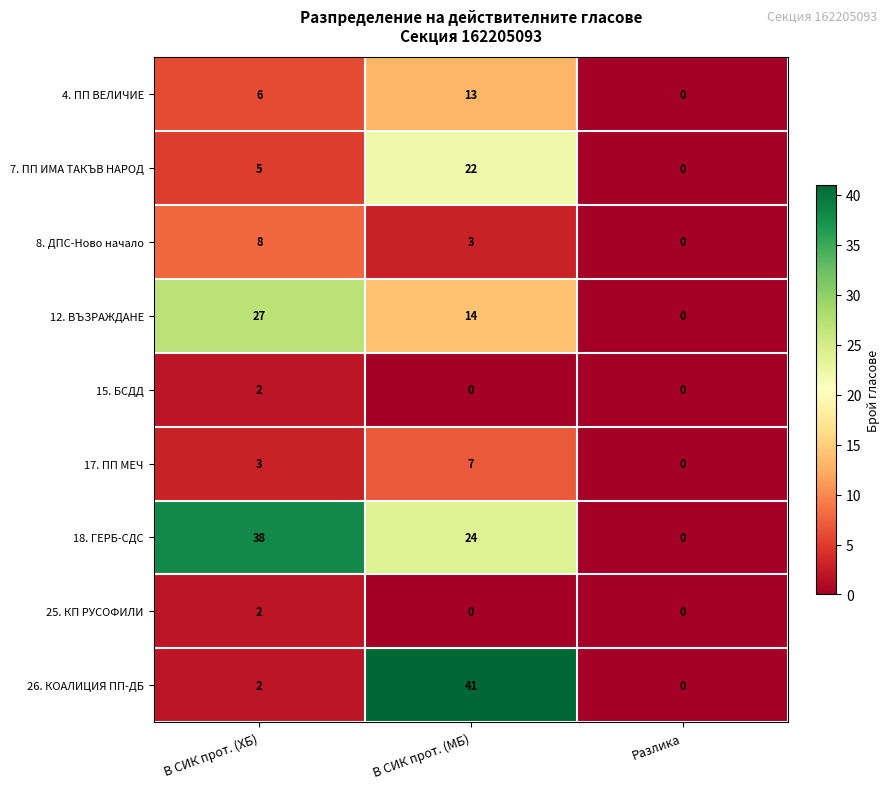

Reading left to right, list all the values displayed in this chart.

4. ПП ВЕЛИЧИЕ: В СИК прот. (ХБ)=6	В СИК прот. (МБ)=13	Разлика=0
7. ПП ИМА ТАКЪВ НАРОД: В СИК прот. (ХБ)=5	В СИК прот. (МБ)=22	Разлика=0
8. ДПС-Ново начало: В СИК прот. (ХБ)=8	В СИК прот. (МБ)=3	Разлика=0
12. ВЪЗРАЖДАНЕ: В СИК прот. (ХБ)=27	В СИК прот. (МБ)=14	Разлика=0
15. БСДД: В СИК прот. (ХБ)=2	В СИК прот. (МБ)=0	Разлика=0
17. ПП МЕЧ: В СИК прот. (ХБ)=3	В СИК прот. (МБ)=7	Разлика=0
18. ГЕРБ-СДС: В СИК прот. (ХБ)=38	В СИК прот. (МБ)=24	Разлика=0
25. КП РУСОФИЛИ: В СИК прот. (ХБ)=2	В СИК прот. (МБ)=0	Разлика=0
26. КОАЛИЦИЯ ПП-ДБ: В СИК прот. (ХБ)=2	В СИК прот. (МБ)=41	Разлика=0